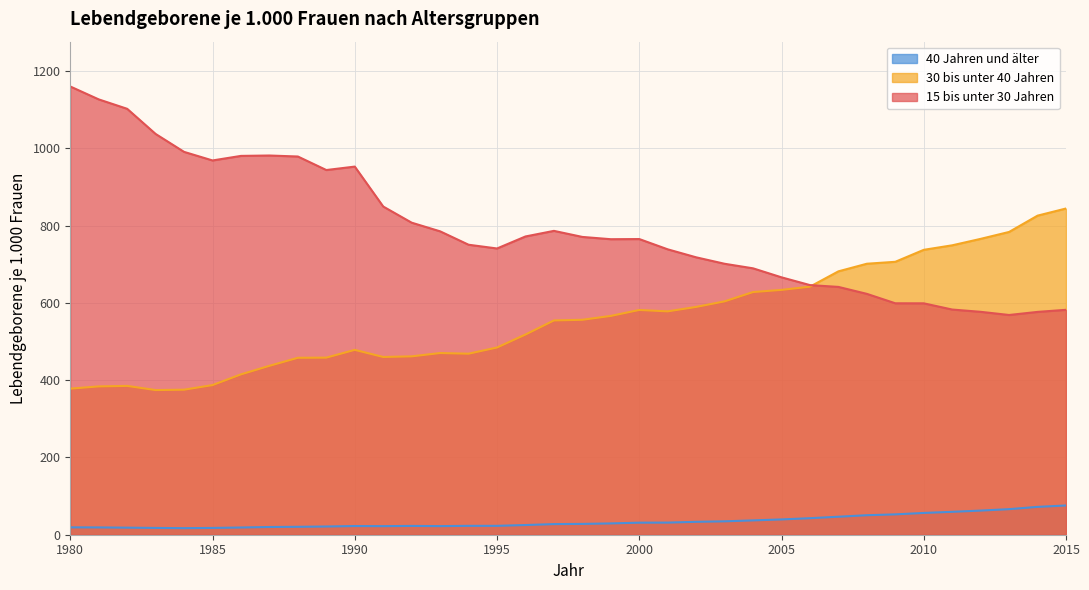

True or false: 30 bis unter 40 Jahren and 40 Jahren und älter intersect in this chart.

False